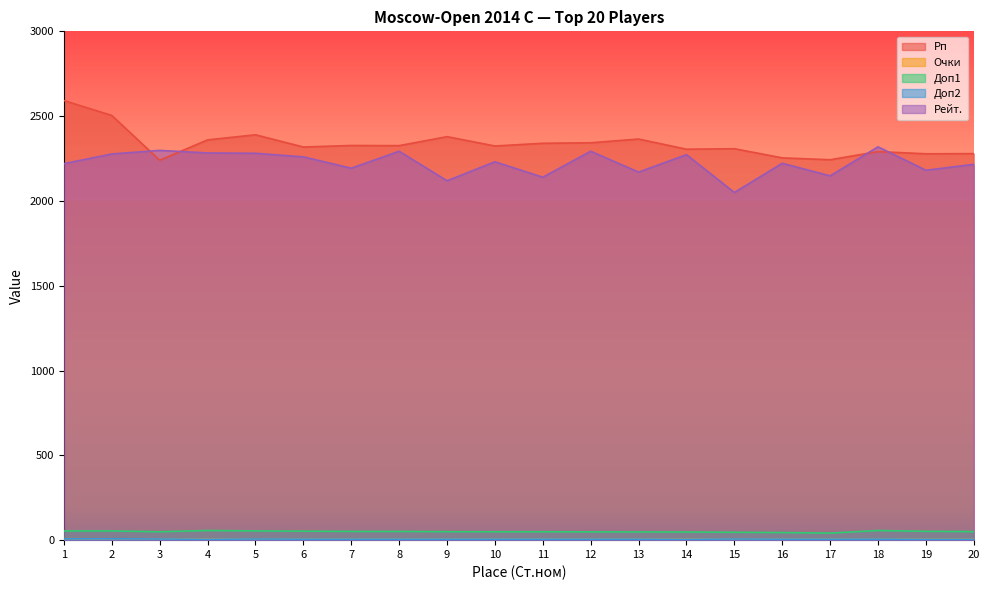

True or false: Очки and Доп1 cross at least once.

False